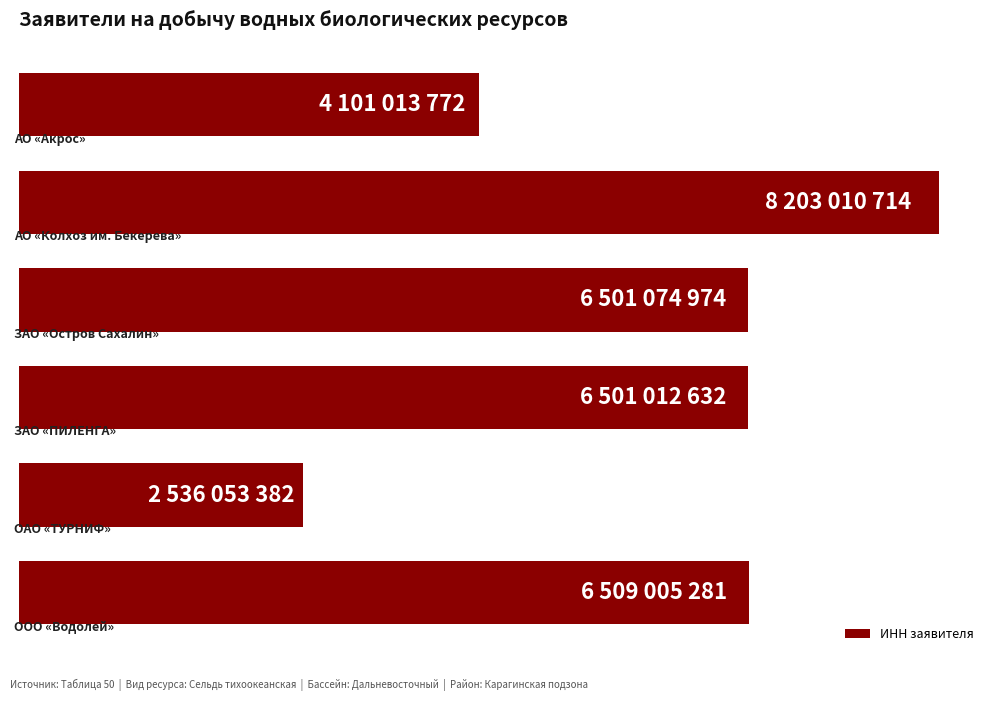

Does the chart contain any negative values?

No